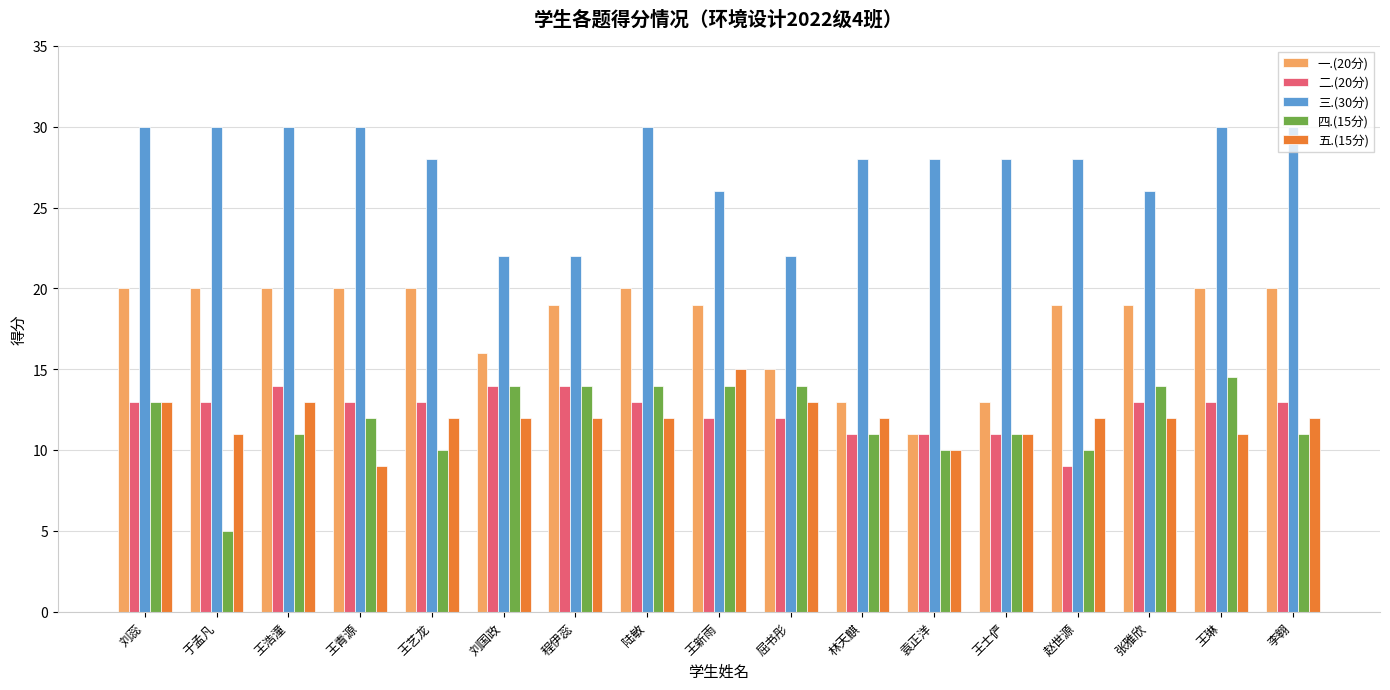

Is the value of 三.(30分) at 王浩潼 greater than the value of 五.(15分) at 赵世源?

Yes